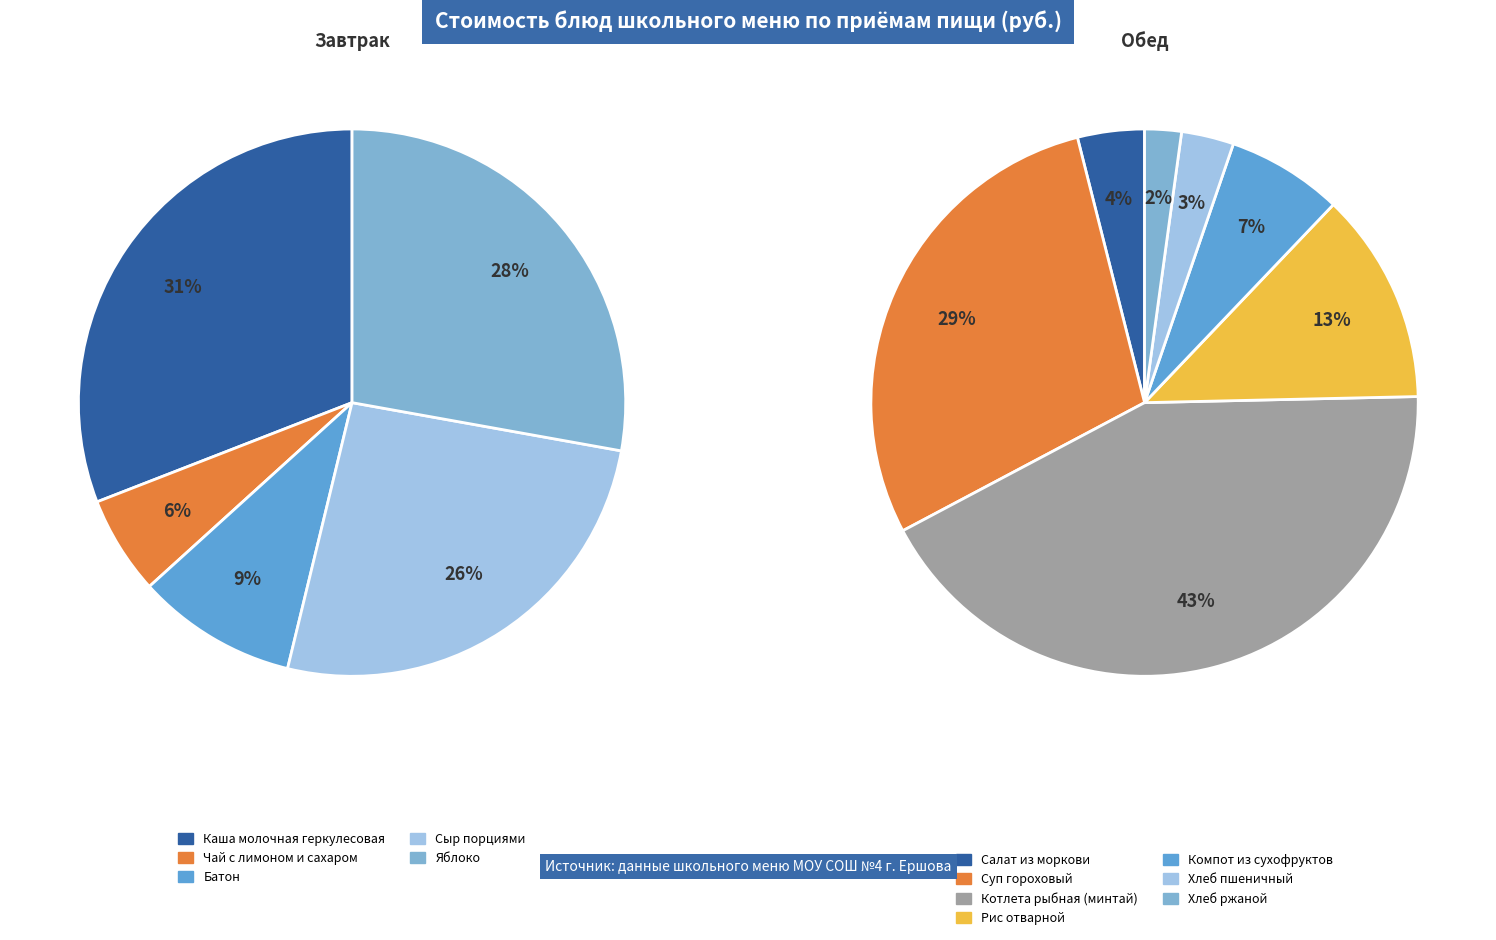

Does Котлета рыбная (минтай) represent more than half of the total?

No